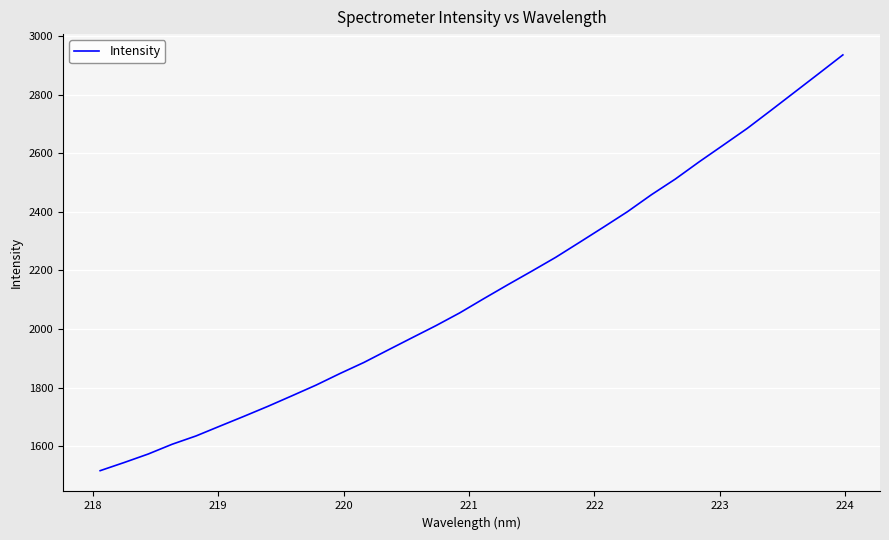

What is the maximum value shown in the chart?

2935.5